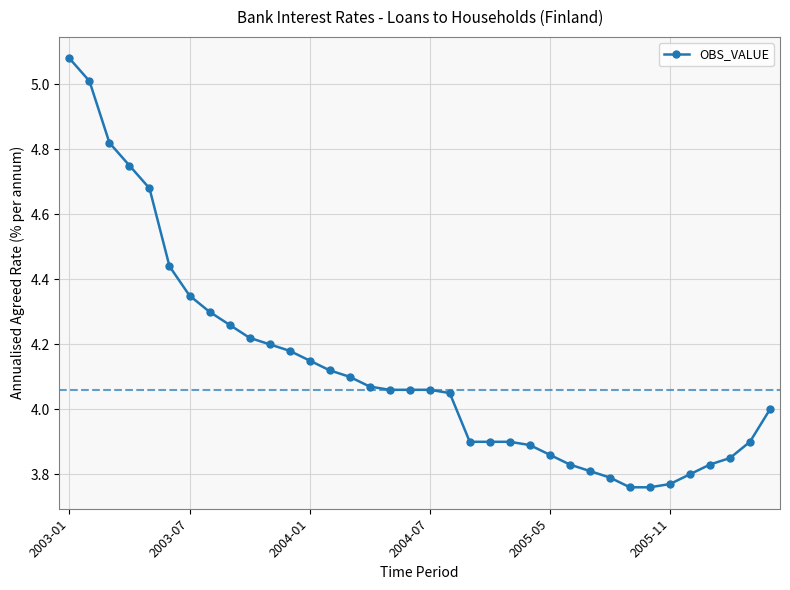

Count the number of data series in this chart.

1